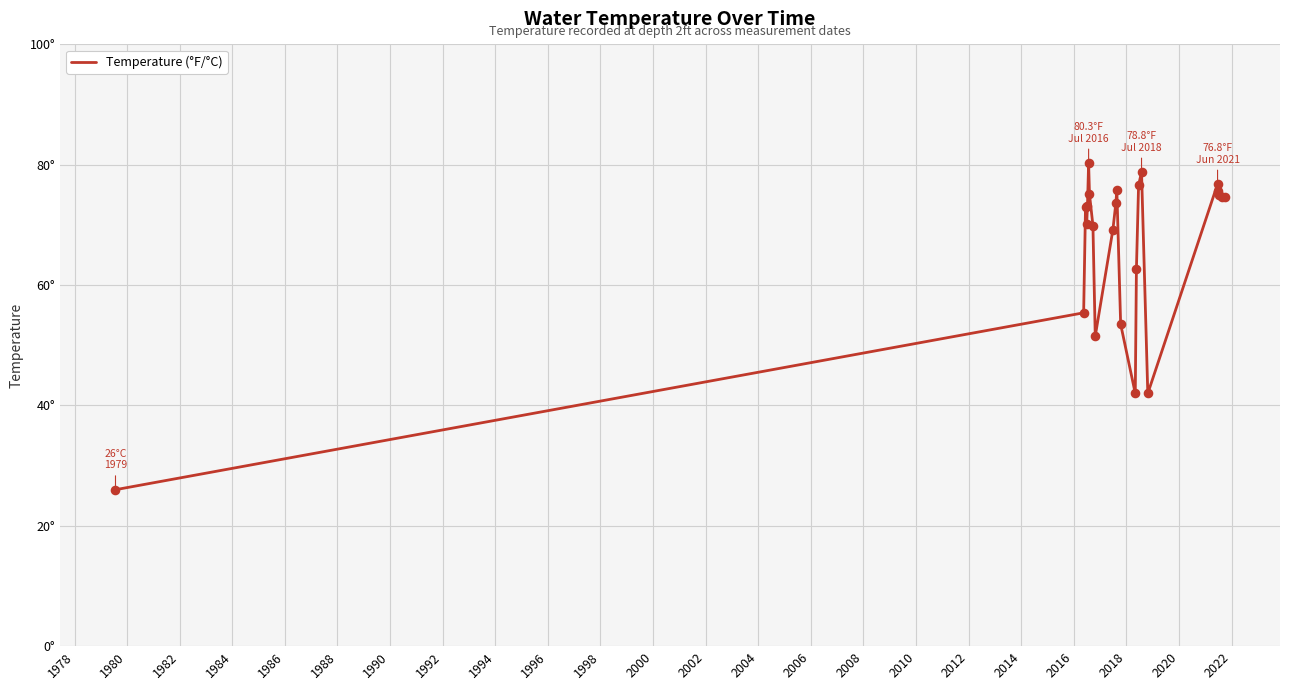

Does the chart have visible grid lines?

Yes